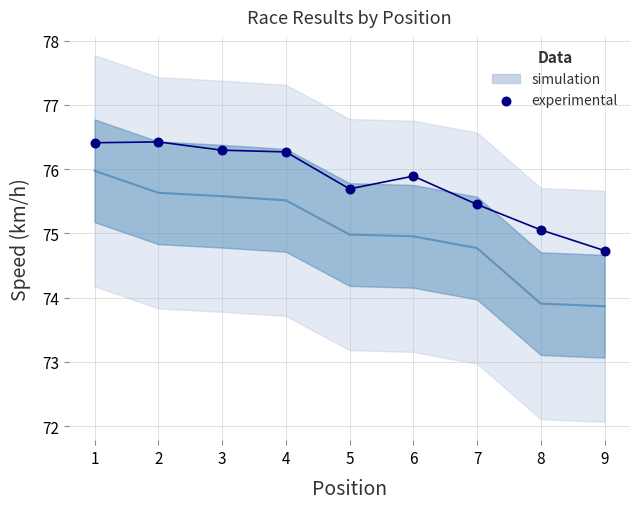

What is the range of X values (max minus min)?

8.0